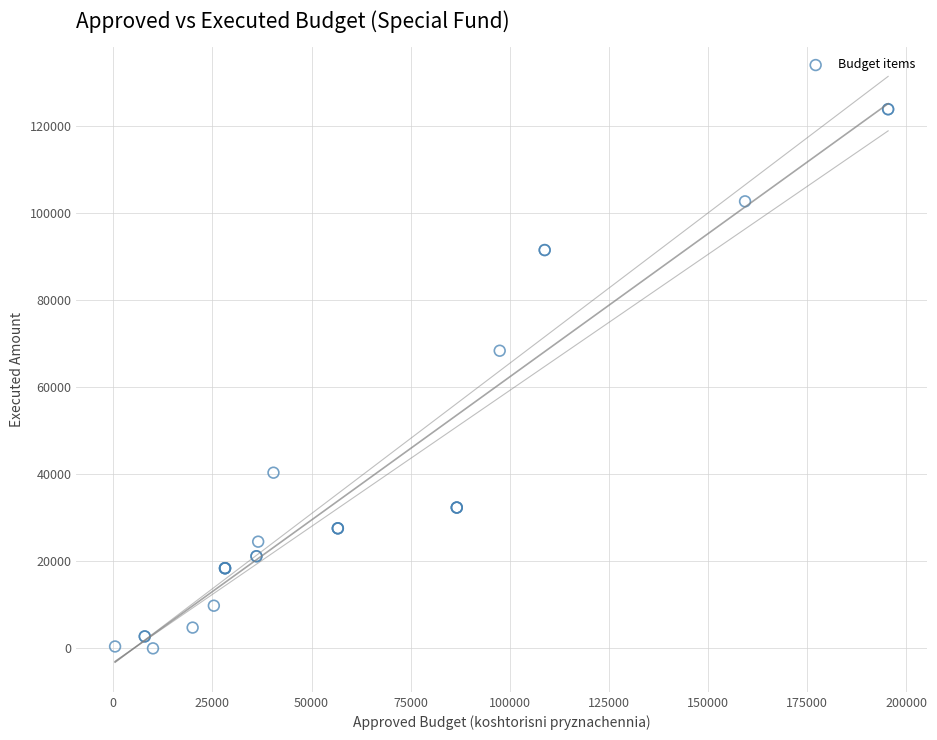

What Y value in the scatter plot is closest to 61973?

68428.3